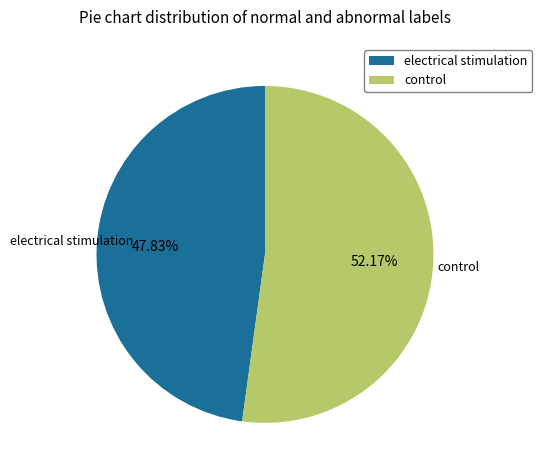

Does any single category account for the majority?

Yes